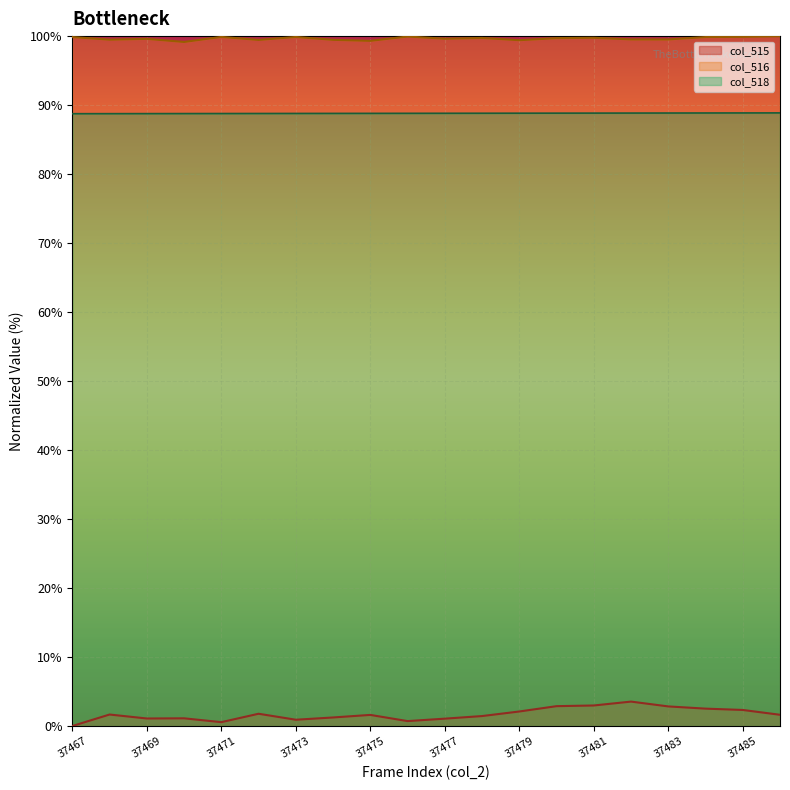

At which category is the sum across all series the highest?

37482